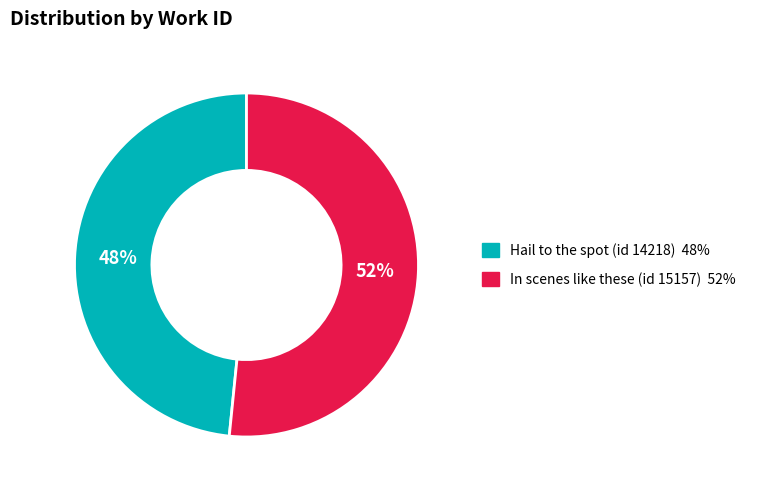

How many slices are in this pie chart?

2